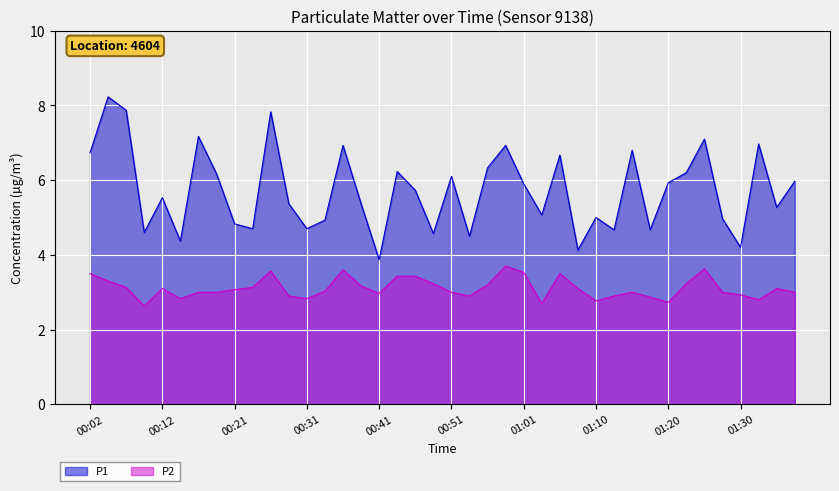

At which category does P1 reach its first local valley?

00:09